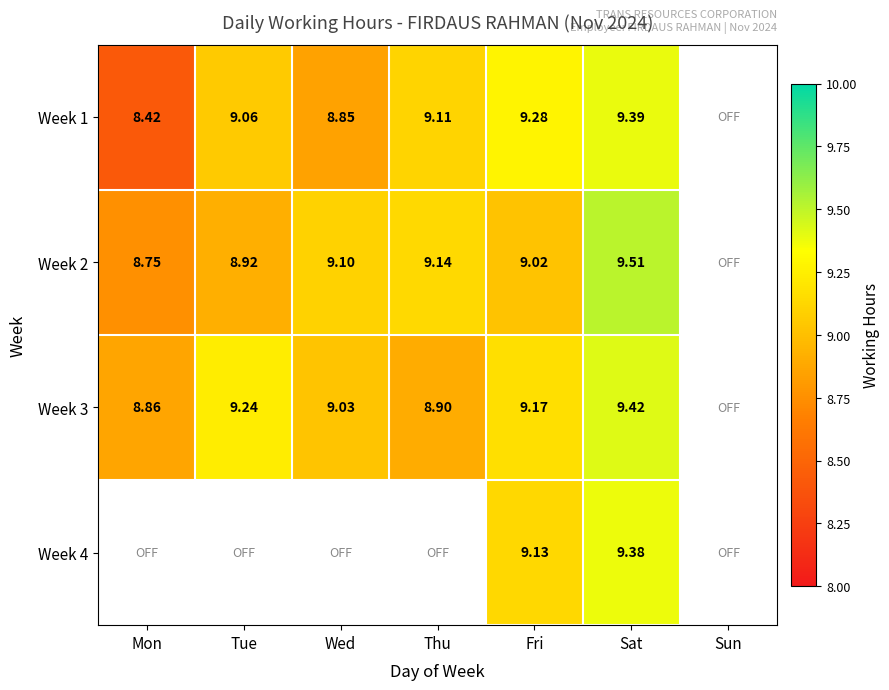

How many positive values does the Week 4 series have?

2